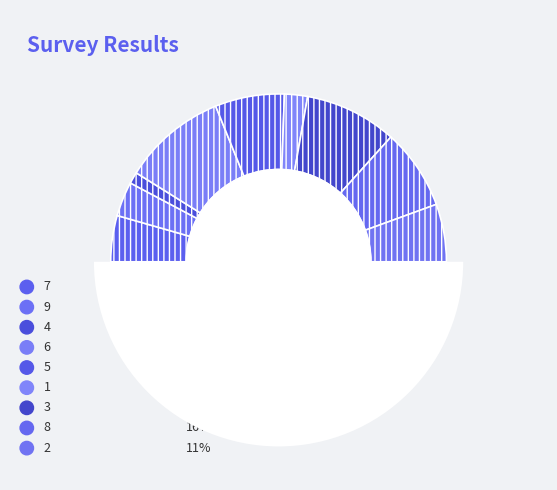

What percentage is the 2 slice, to the nearest percent?

11%